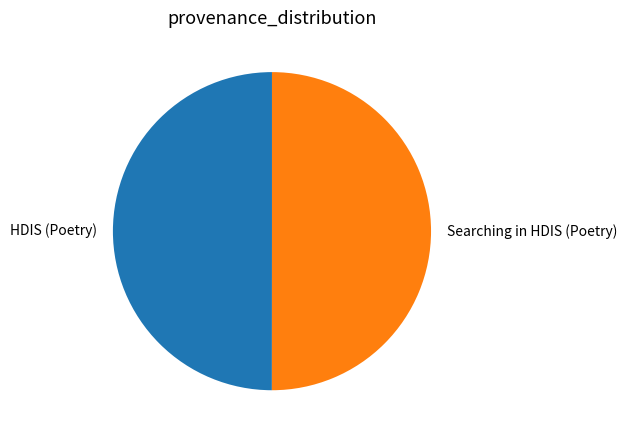

Is the sum of Searching in HDIS (Poetry) and HDIS (Poetry) greater than half?

Yes